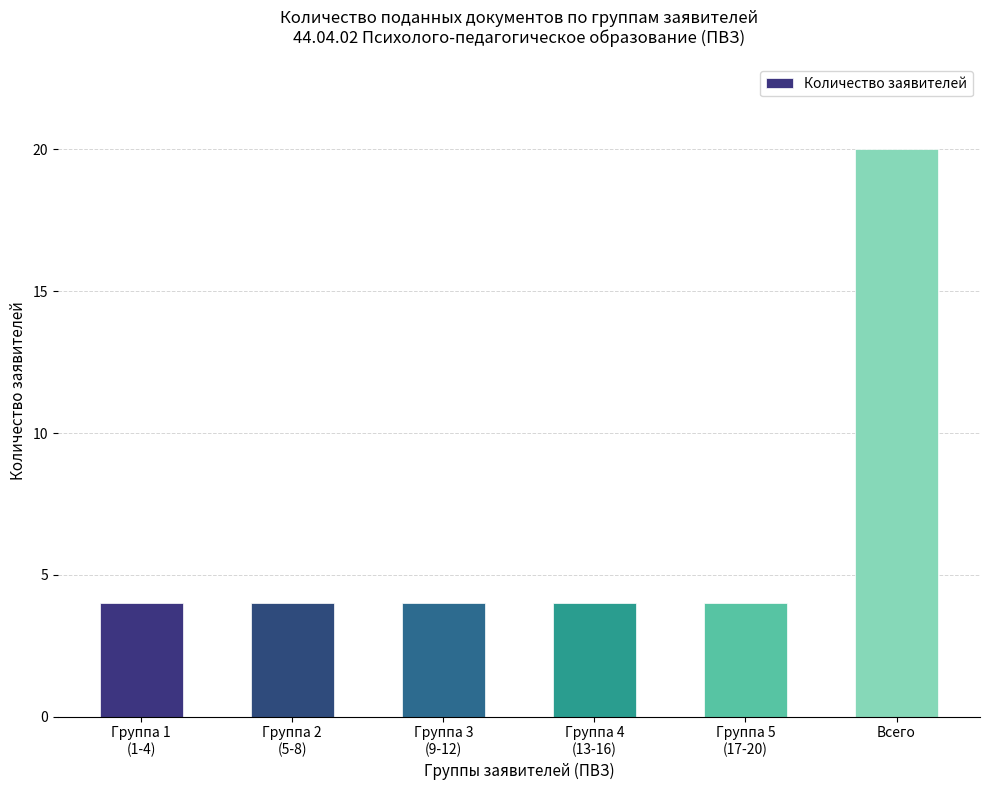

What is the difference between the values at Группа 4
(13-16) and Всего?

16